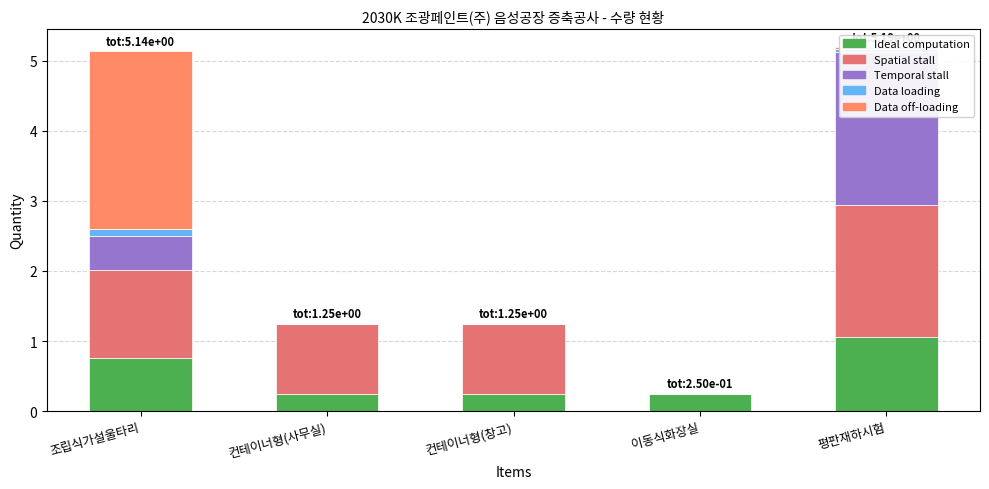

Between 컨테이너형(창고) and 조립식가설울타리, which is larger?

조립식가설울타리